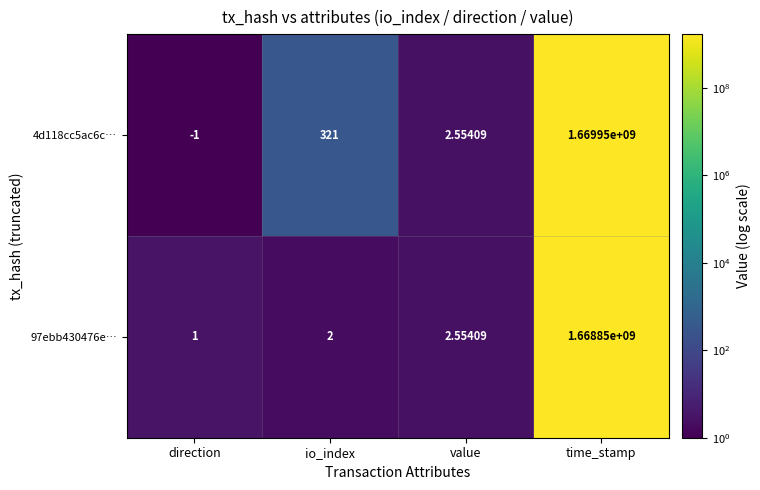

At which label does 97ebb430476e… reach its peak?

time_stamp